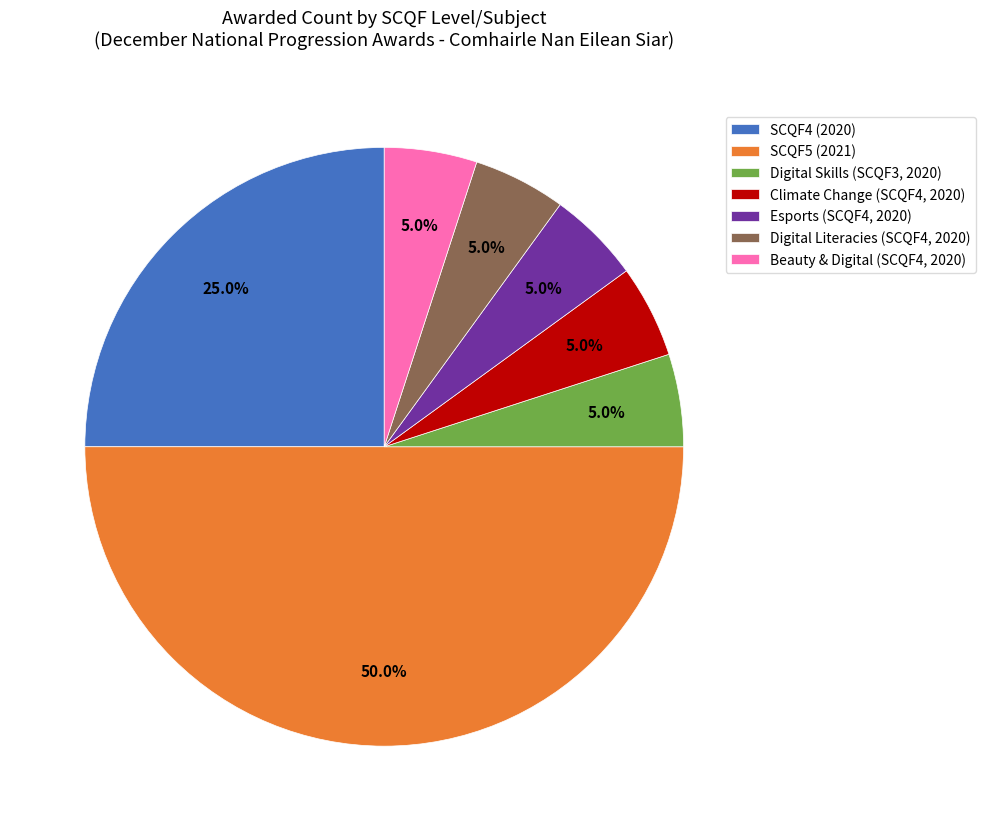

Which category has the biggest portion of the pie?

SCQF5 (2021)